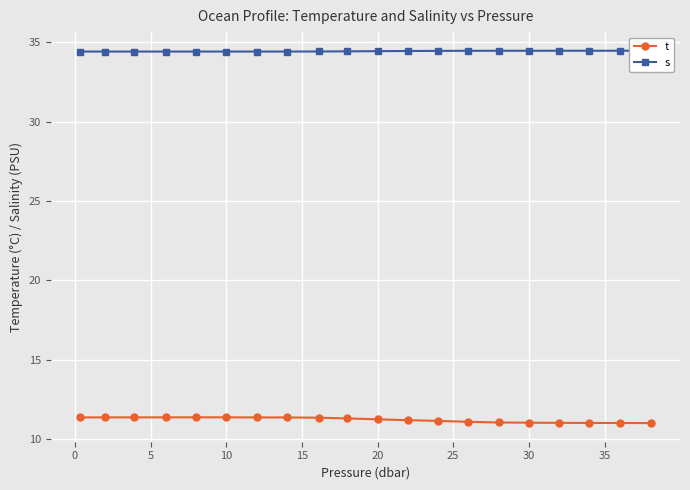

Does the chart display data point markers on the line(s)?

Yes